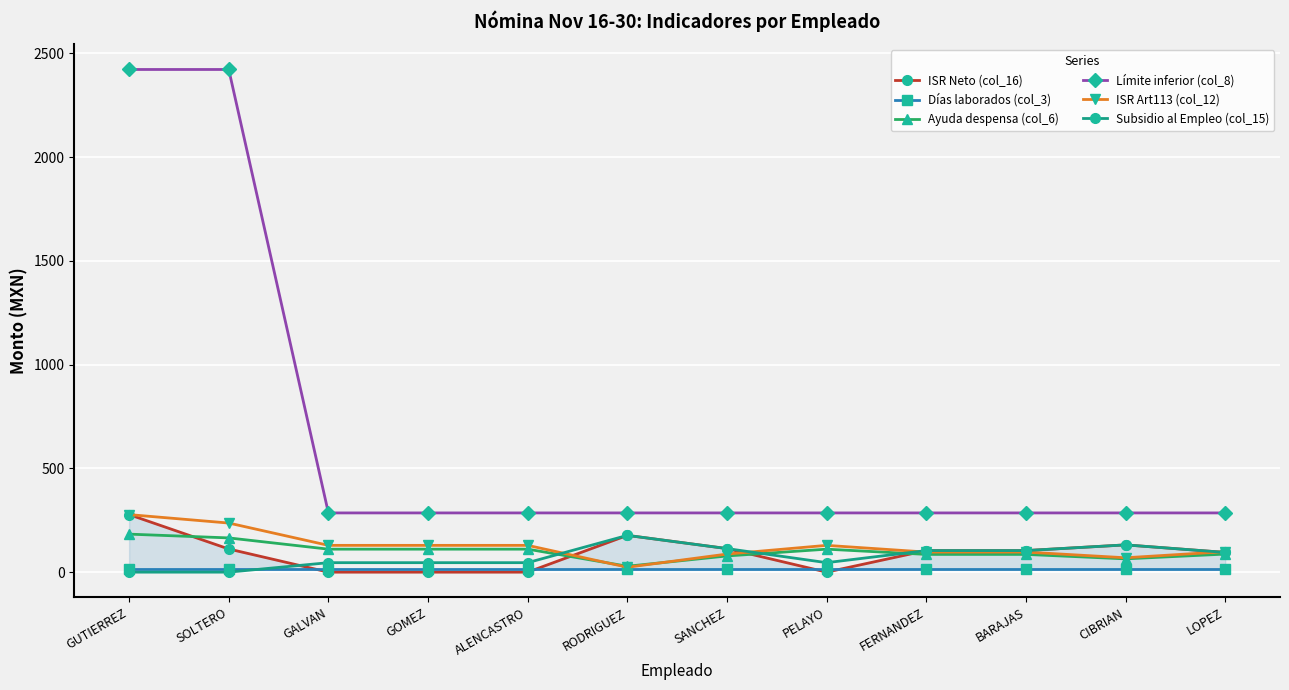

True or false: ISR Art113 (col_12) and ISR Neto (col_16) cross at least once.

True